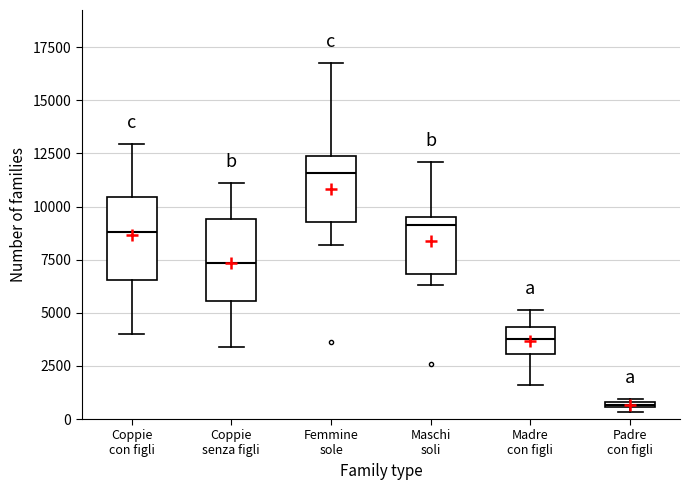

Where does the upper whisker of the box for Coppie con figli end on the y-axis? The values are not printed on the chart, so give them approximately, as read against the axis.

13000